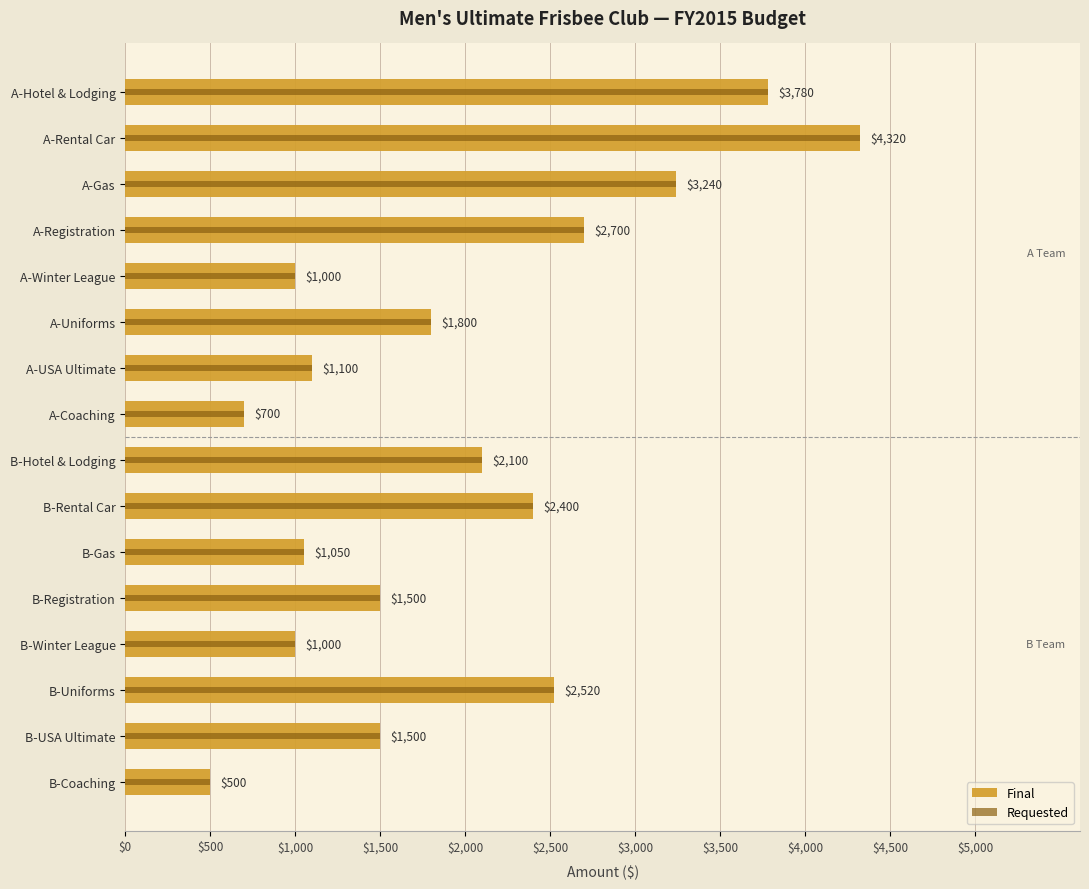

What is the total value across all series at B-Uniforms?

5040